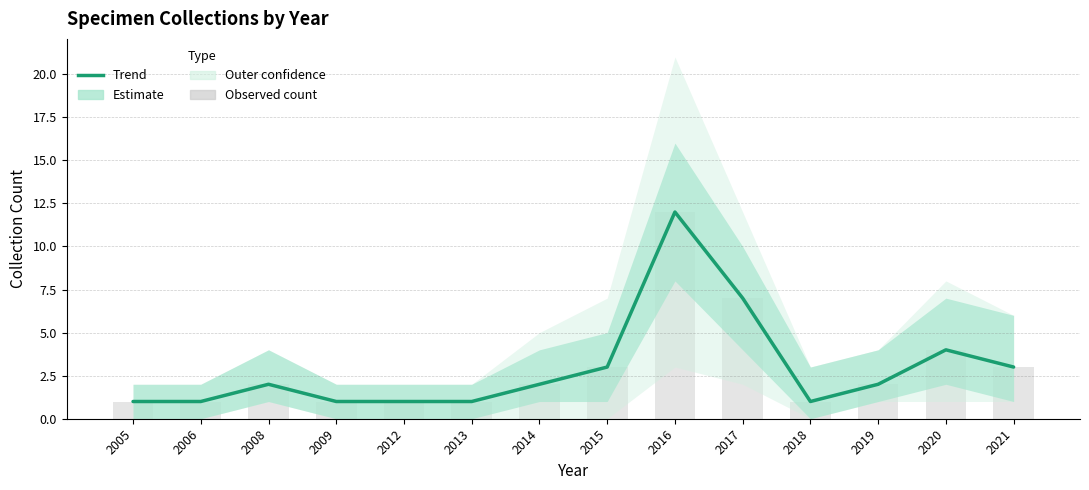

Where is Observed count nearest to the value 6?

2017